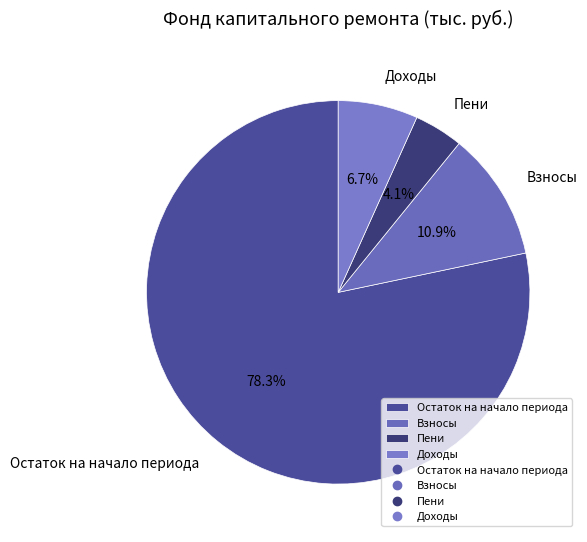

Count the number of slices in the pie.

4